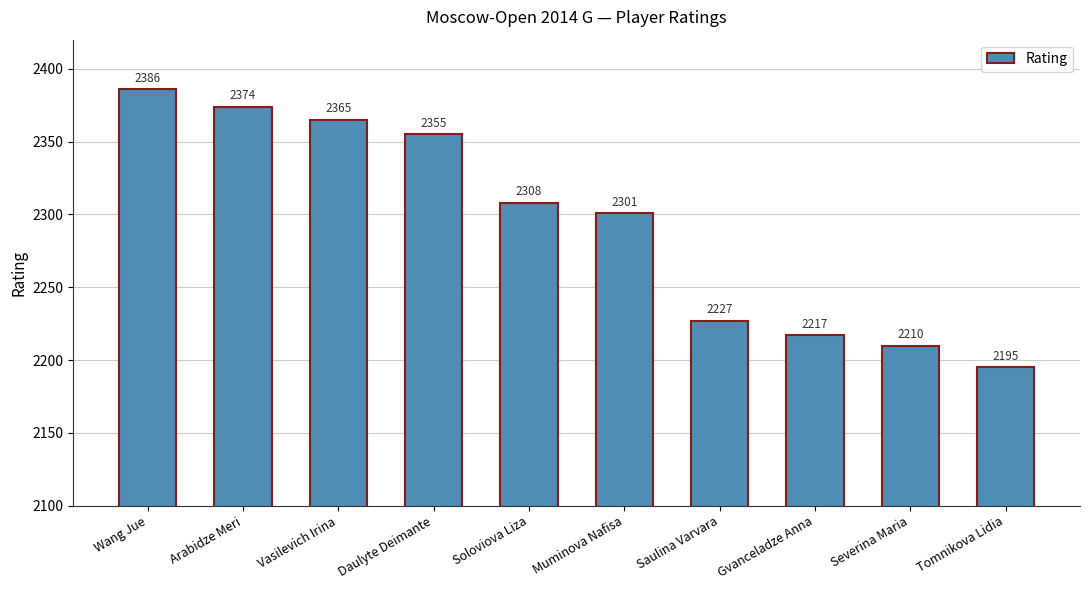

Which has a higher value, Gvanceladze Anna or Arabidze Meri?

Arabidze Meri